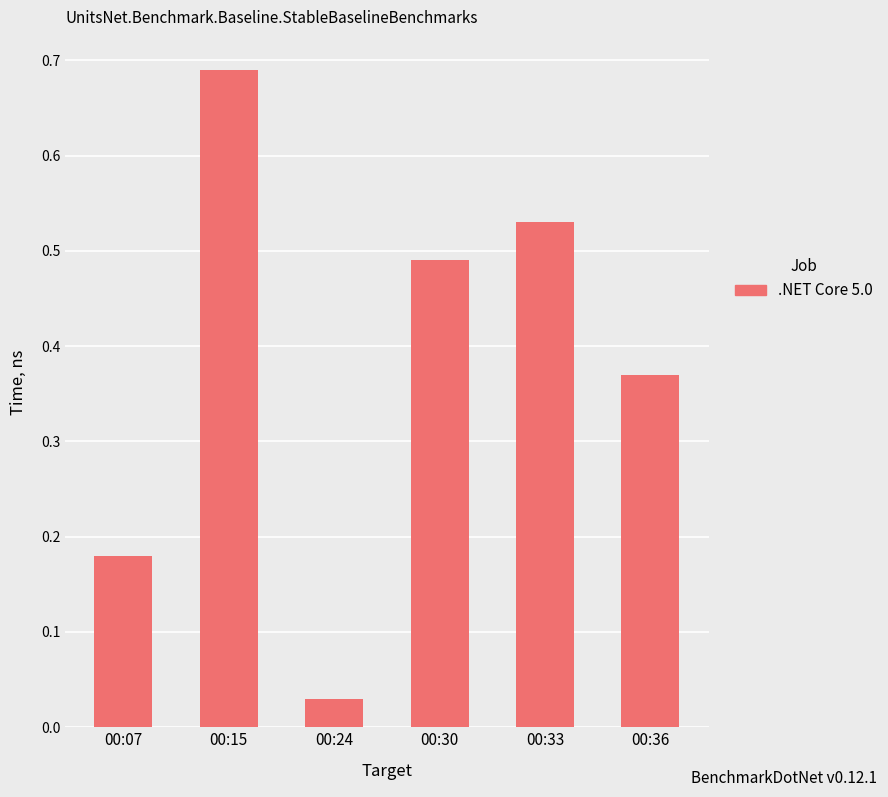

Between 00:36 and 00:15, which is larger?

00:15